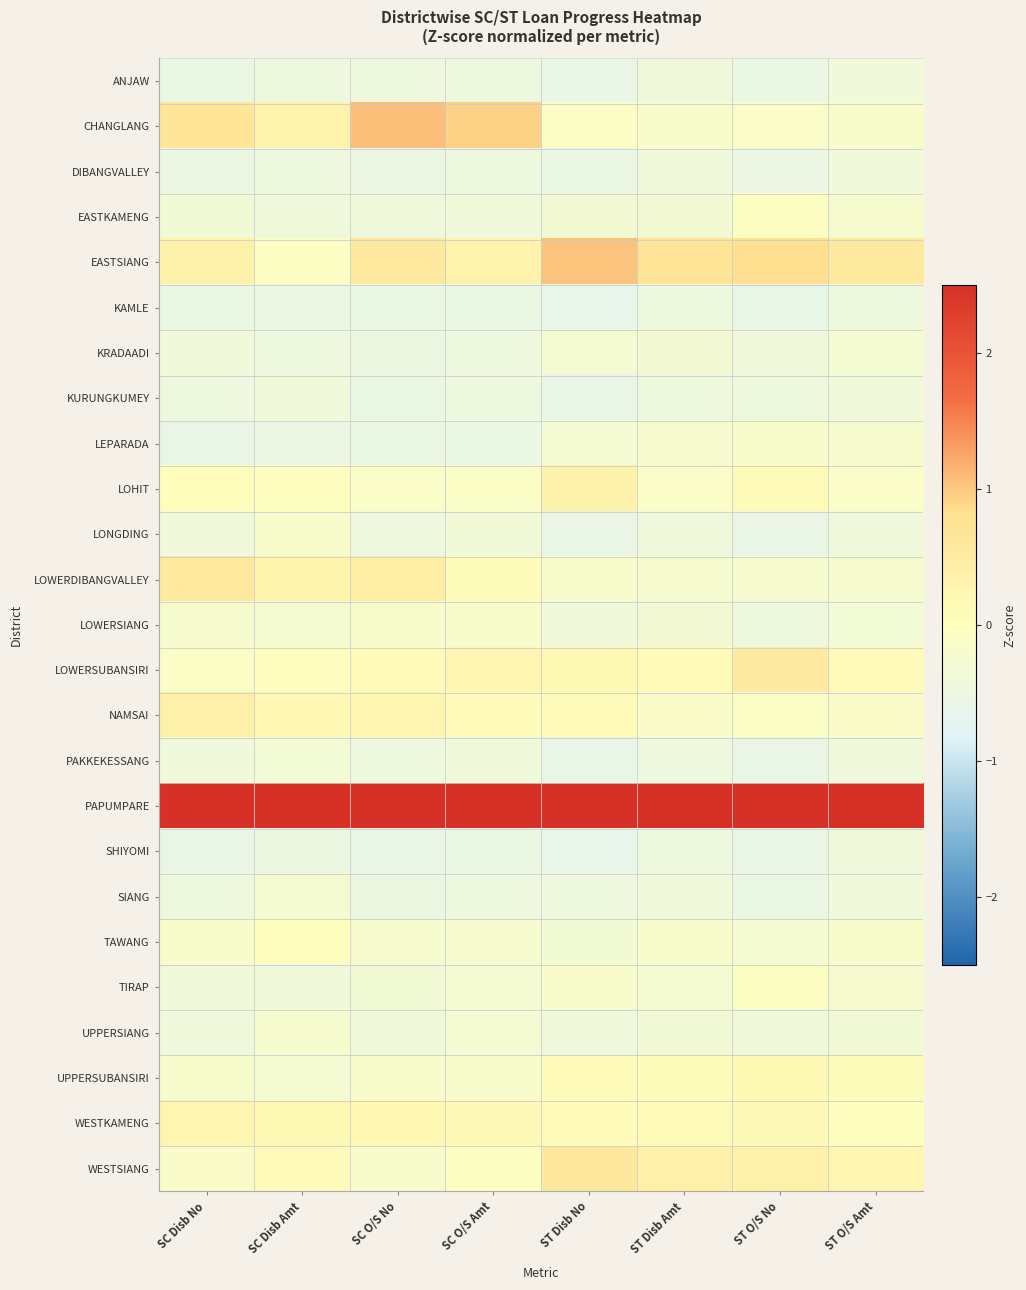

Reading left to right, list all the values displayed in this chart.

ANJAW: SC Disb No=-0.5	SC Disb Amt=-0.5	SC O/S No=-0.5	SC O/S Amt=-0.5	ST Disb No=-0.6	ST Disb Amt=-0.4	ST O/S No=-0.5	ST O/S Amt=-0.4
CHANGLANG: SC Disb No=0.7	SC Disb Amt=0.3	SC O/S No=1.1	SC O/S Amt=0.9	ST Disb No=-0.1	ST Disb Amt=-0.2	ST O/S No=-0.1	ST O/S Amt=-0.2
DIBANGVALLEY: SC Disb No=-0.5	SC Disb Amt=-0.5	SC O/S No=-0.5	SC O/S Amt=-0.5	ST Disb No=-0.5	ST Disb Amt=-0.4	ST O/S No=-0.5	ST O/S Amt=-0.4
EASTKAMENG: SC Disb No=-0.3	SC Disb Amt=-0.4	SC O/S No=-0.4	SC O/S Amt=-0.4	ST Disb No=-0.3	ST Disb Amt=-0.3	ST O/S No=-0.0	ST O/S Amt=-0.2
EASTSIANG: SC Disb No=0.3	SC Disb Amt=-0.1	SC O/S No=0.6	SC O/S Amt=0.3	ST Disb No=1.0	ST Disb Amt=0.7	ST O/S No=0.8	ST O/S Amt=0.6
KAMLE: SC Disb No=-0.5	SC Disb Amt=-0.5	SC O/S No=-0.5	SC O/S Amt=-0.5	ST Disb No=-0.6	ST Disb Amt=-0.5	ST O/S No=-0.6	ST O/S Amt=-0.4
KRADAADI: SC Disb No=-0.4	SC Disb Amt=-0.5	SC O/S No=-0.5	SC O/S Amt=-0.5	ST Disb No=-0.3	ST Disb Amt=-0.3	ST O/S No=-0.4	ST O/S Amt=-0.3
KURUNGKUMEY: SC Disb No=-0.5	SC Disb Amt=-0.4	SC O/S No=-0.5	SC O/S Amt=-0.5	ST Disb No=-0.6	ST Disb Amt=-0.4	ST O/S No=-0.5	ST O/S Amt=-0.4
LEPARADA: SC Disb No=-0.6	SC Disb Amt=-0.5	SC O/S No=-0.5	SC O/S Amt=-0.5	ST Disb No=-0.3	ST Disb Amt=-0.3	ST O/S No=-0.2	ST O/S Amt=-0.2
LOHIT: SC Disb No=0.0	SC Disb Amt=-0.0	SC O/S No=-0.1	SC O/S Amt=-0.1	ST Disb No=0.3	ST Disb Amt=-0.1	ST O/S No=0.1	ST O/S Amt=-0.1
LONGDING: SC Disb No=-0.4	SC Disb Amt=-0.2	SC O/S No=-0.5	SC O/S Amt=-0.4	ST Disb No=-0.6	ST Disb Amt=-0.4	ST O/S No=-0.6	ST O/S Amt=-0.4
LOWERDIBANGVALLEY: SC Disb No=0.6	SC Disb Amt=0.3	SC O/S No=0.4	SC O/S Amt=0.1	ST Disb No=-0.2	ST Disb Amt=-0.2	ST O/S No=-0.2	ST O/S Amt=-0.3
LOWERSIANG: SC Disb No=-0.2	SC Disb Amt=-0.3	SC O/S No=-0.2	SC O/S Amt=-0.2	ST Disb No=-0.4	ST Disb Amt=-0.3	ST O/S No=-0.5	ST O/S Amt=-0.3
LOWERSUBANSIRI: SC Disb No=-0.1	SC Disb Amt=0.0	SC O/S No=0.1	SC O/S Amt=0.2	ST Disb No=0.2	ST Disb Amt=0.1	ST O/S No=0.5	ST O/S Amt=0.1
NAMSAI: SC Disb No=0.4	SC Disb Amt=0.2	SC O/S No=0.3	SC O/S Amt=0.1	ST Disb No=0.1	ST Disb Amt=-0.1	ST O/S No=-0.1	ST O/S Amt=-0.1
PAKKEKESSANG: SC Disb No=-0.4	SC Disb Amt=-0.3	SC O/S No=-0.4	SC O/S Amt=-0.4	ST Disb No=-0.6	ST Disb Amt=-0.4	ST O/S No=-0.6	ST O/S Amt=-0.4
PAPUMPARE: SC Disb No=4.6	SC Disb Amt=4.7	SC O/S No=4.5	SC O/S Amt=4.6	ST Disb No=4.5	ST Disb Amt=4.7	ST O/S No=4.5	ST O/S Amt=4.8
SHIYOMI: SC Disb No=-0.6	SC Disb Amt=-0.5	SC O/S No=-0.6	SC O/S Amt=-0.5	ST Disb No=-0.6	ST Disb Amt=-0.5	ST O/S No=-0.6	ST O/S Amt=-0.4
SIANG: SC Disb No=-0.4	SC Disb Amt=-0.3	SC O/S No=-0.5	SC O/S Amt=-0.5	ST Disb No=-0.5	ST Disb Amt=-0.4	ST O/S No=-0.5	ST O/S Amt=-0.4
TAWANG: SC Disb No=-0.2	SC Disb Amt=0.0	SC O/S No=-0.2	SC O/S Amt=-0.2	ST Disb No=-0.3	ST Disb Amt=-0.2	ST O/S No=-0.3	ST O/S Amt=-0.2
TIRAP: SC Disb No=-0.4	SC Disb Amt=-0.4	SC O/S No=-0.3	SC O/S Amt=-0.3	ST Disb No=-0.2	ST Disb Amt=-0.3	ST O/S No=-0.0	ST O/S Amt=-0.2
UPPERSIANG: SC Disb No=-0.4	SC Disb Amt=-0.2	SC O/S No=-0.4	SC O/S Amt=-0.3	ST Disb No=-0.4	ST Disb Amt=-0.3	ST O/S No=-0.4	ST O/S Amt=-0.3
UPPERSUBANSIRI: SC Disb No=-0.2	SC Disb Amt=-0.3	SC O/S No=-0.2	SC O/S Amt=-0.2	ST Disb No=0.1	ST Disb Amt=0.1	ST O/S No=0.2	ST O/S Amt=0.1
WESTKAMENG: SC Disb No=0.3	SC Disb Amt=0.2	SC O/S No=0.2	SC O/S Amt=0.1	ST Disb No=0.1	ST Disb Amt=0.1	ST O/S No=0.1	ST O/S Amt=0.0
WESTSIANG: SC Disb No=-0.1	SC Disb Amt=0.1	SC O/S No=-0.2	SC O/S Amt=-0.0	ST Disb No=0.6	ST Disb Amt=0.4	ST O/S No=0.3	ST O/S Amt=0.3